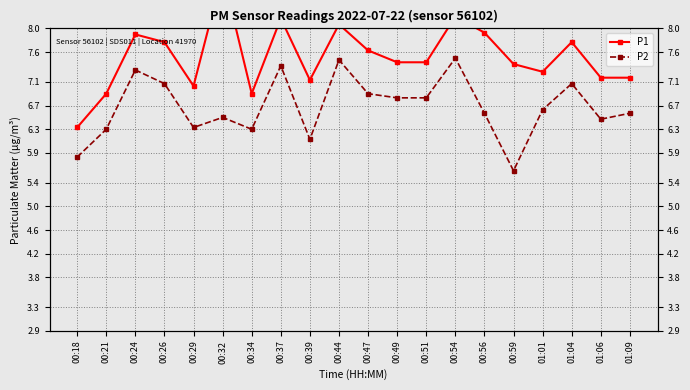

Reading left to right, what are all the values shown in this chart?

P1: 6.3	6.9	7.9	7.8	7.0	8.9	6.9	8.2	7.1	8.1	7.6	7.4	7.4	8.2	7.9	7.4	7.3	7.8	7.2	7.2
P2: 5.8	6.3	7.3	7.1	6.3	6.5	6.3	7.4	6.1	7.5	6.9	6.8	6.8	7.5	6.6	5.6	6.6	7.1	6.5	6.6